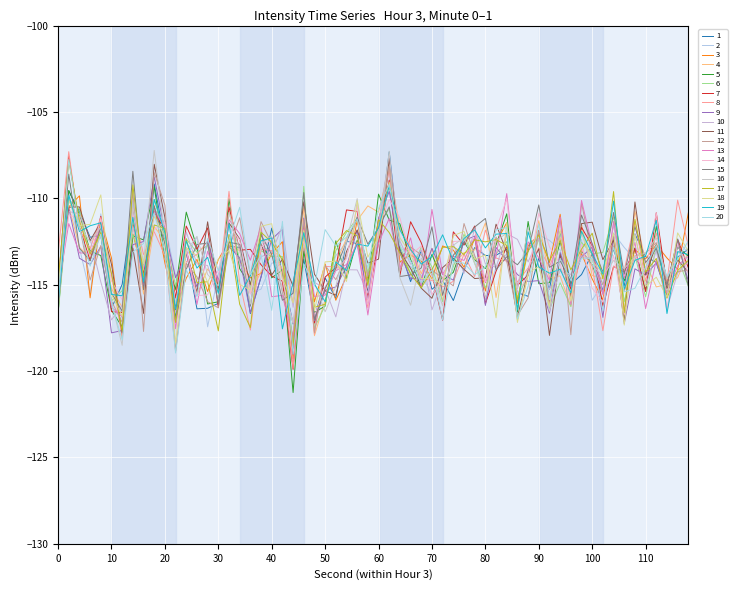

How many lines are shown in the chart?

20